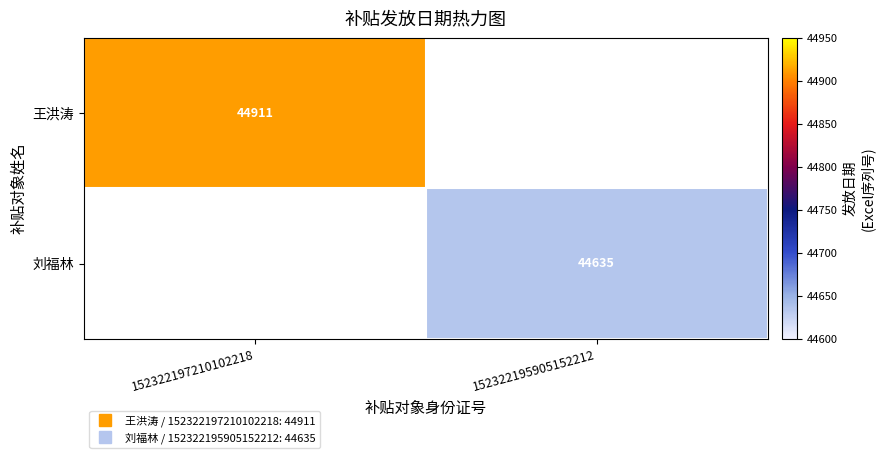

The 王洪涛 series shows 44911 at 152322197210102218. True or false?

True